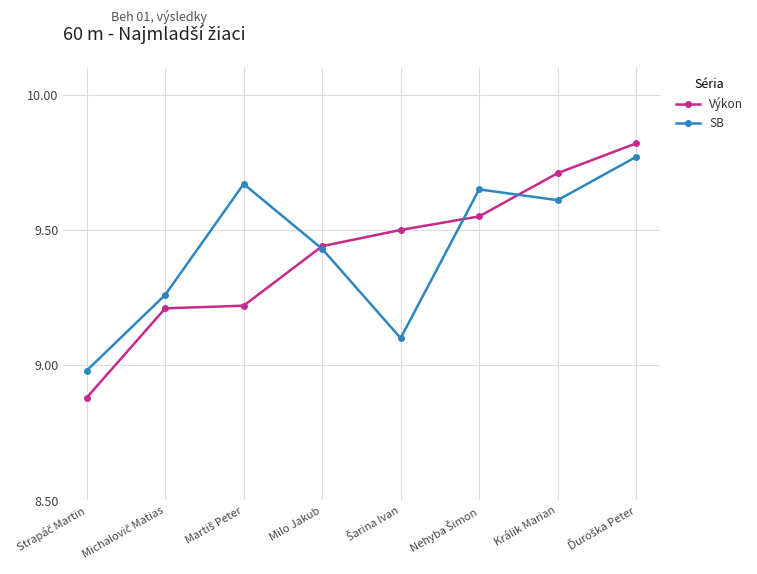

True or false: SB has more than 2 points higher than both neighbors.

False